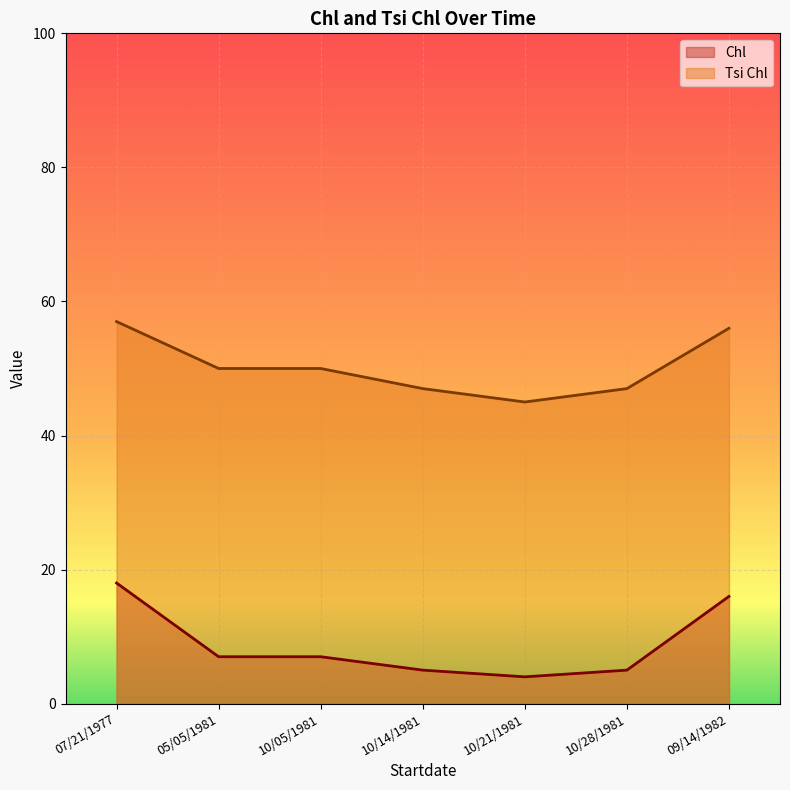

List the series in order of their overall mean, lowest first.

Chl, Tsi Chl